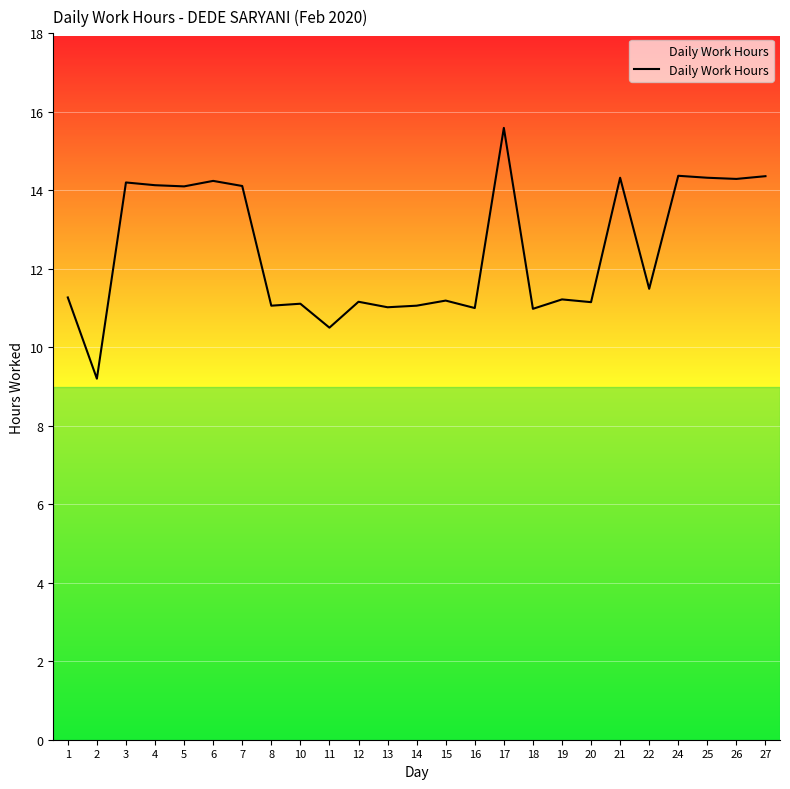

What is the difference between the maximum and minimum values?

6.4